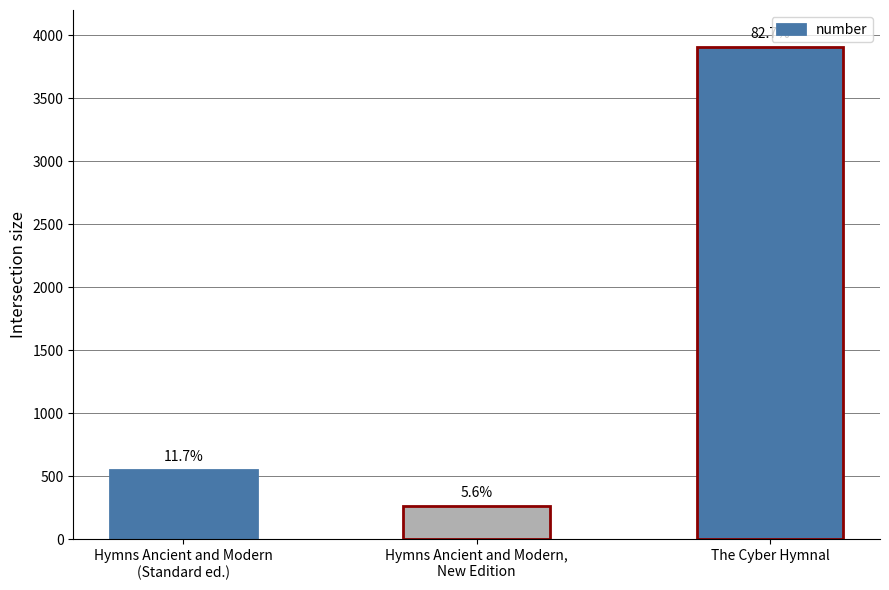

Reading left to right, extract all data points from this chart.

Hymns Ancient and Modern
(Standard ed.)=552	Hymns Ancient and Modern,
New Edition=265	The Cyber Hymnal=3908